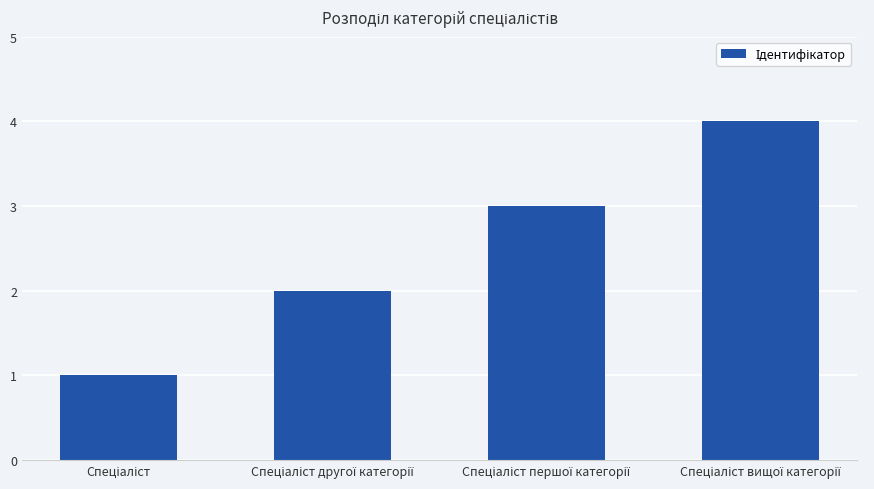

What is the maximum value shown in the chart?

4